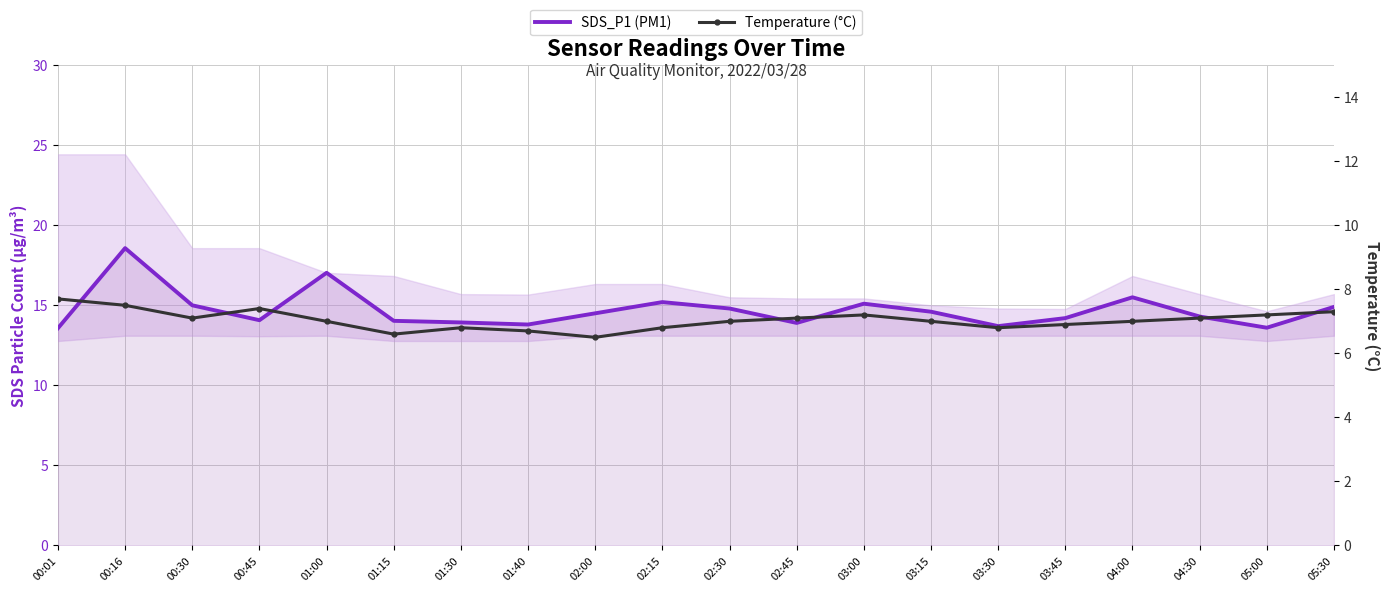

Rank the series by their maximum value, from lowest to highest.

Temperature (°C), SDS_P1 (PM1)